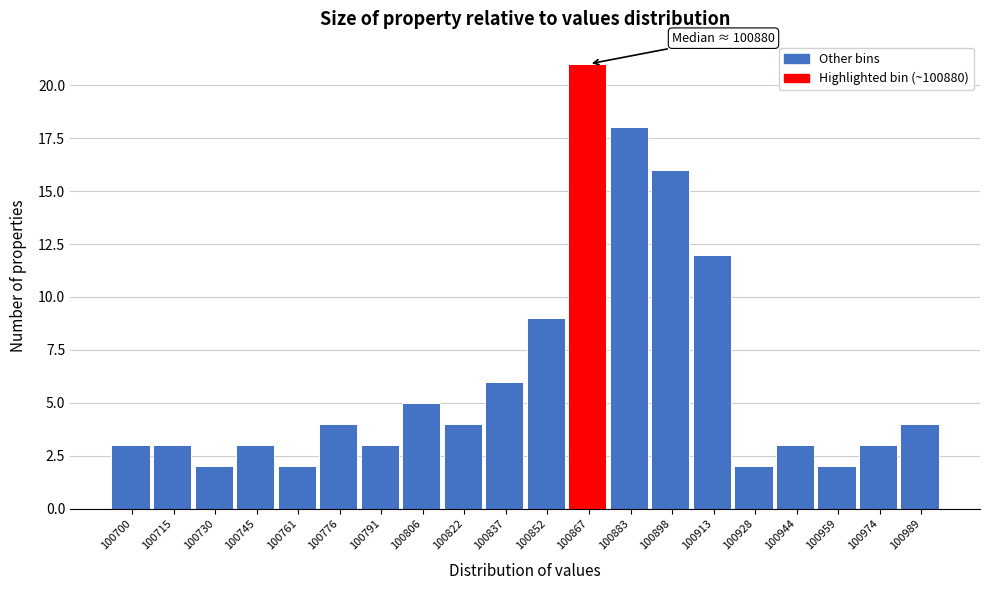

Reading left to right, what are all the values shown in this chart?

100700=3	100715=3	100730=2	100745=3	100761=2	100776=4	100791=3	100806=5	100822=4	100837=6	100852=9	100867=21	100883=18	100898=16	100913=12	100928=2	100944=3	100959=2	100974=3	100989=4